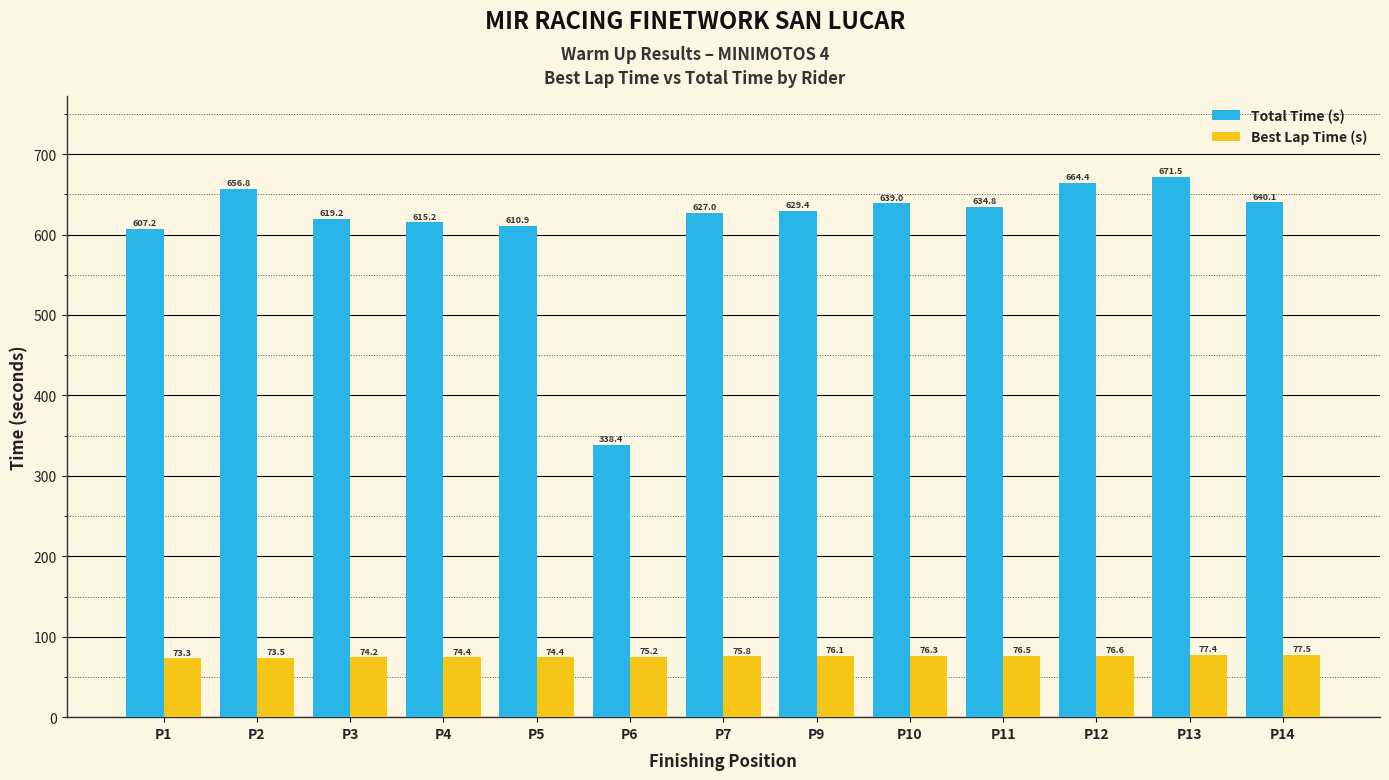

What is the value of the Total Time (s) bar at the 1st from the left?

607.2